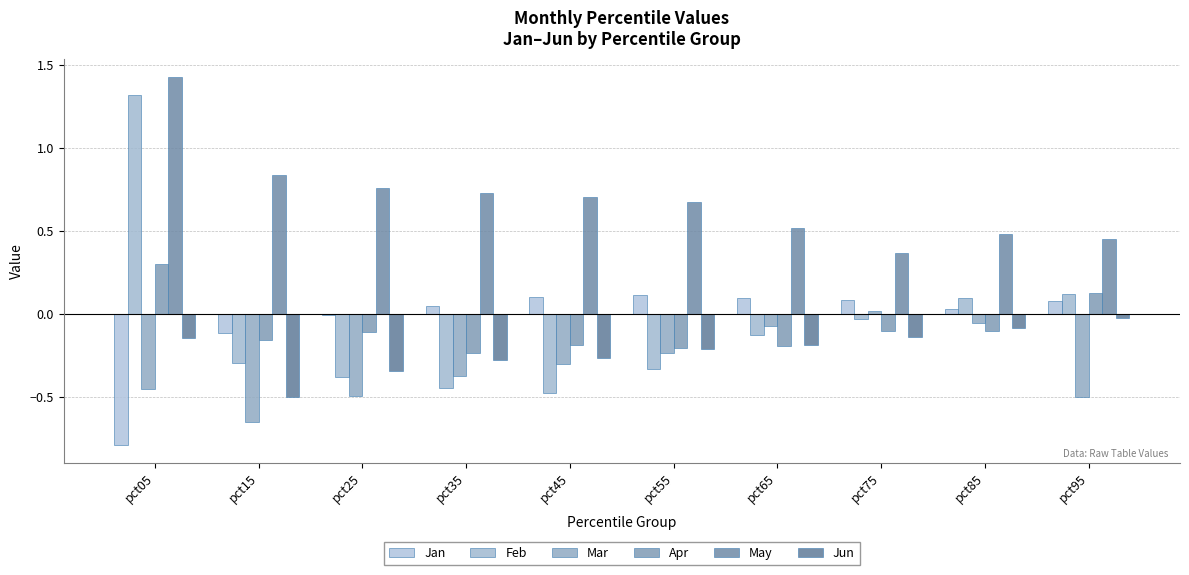

Where does the Apr series first go above 0?

pct05